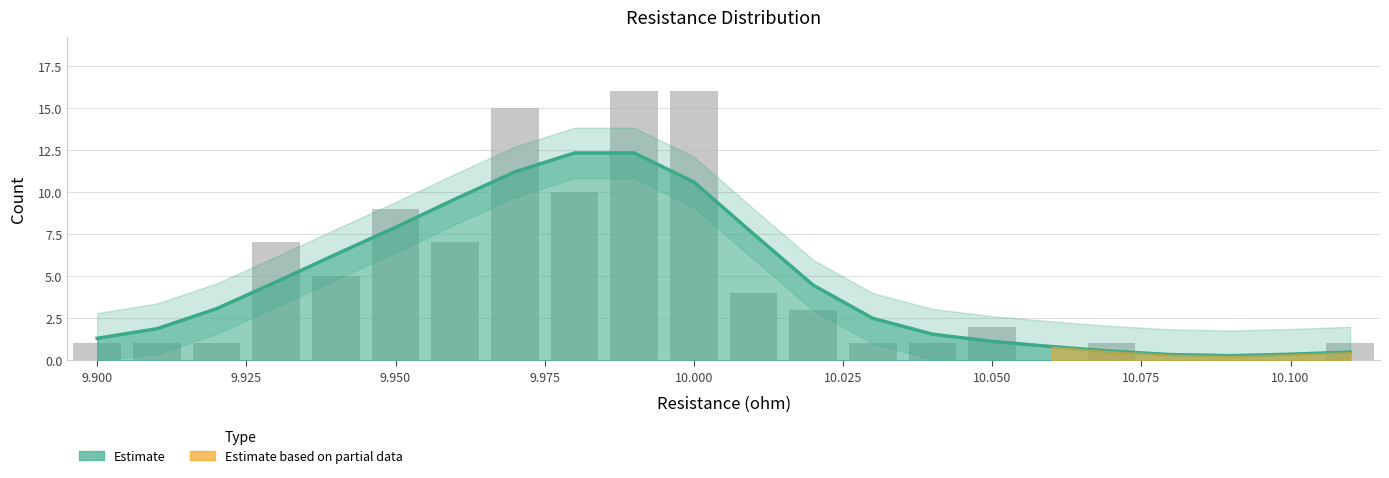

Is it true that the value at 9.95 is 13?

False